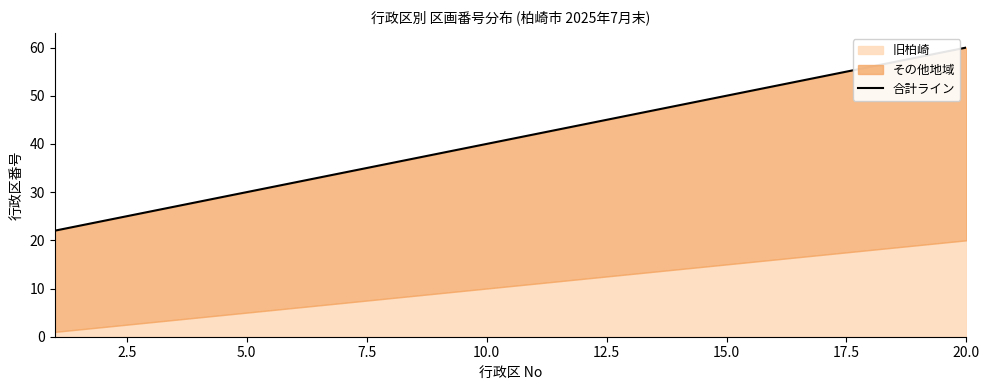

What is the average value?

41